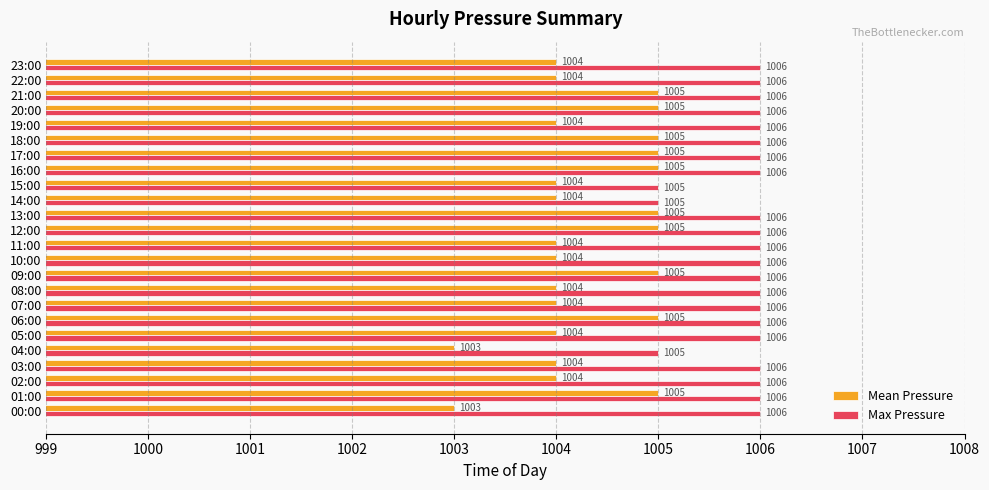

What is the sum of all Max Pressure values?

24141